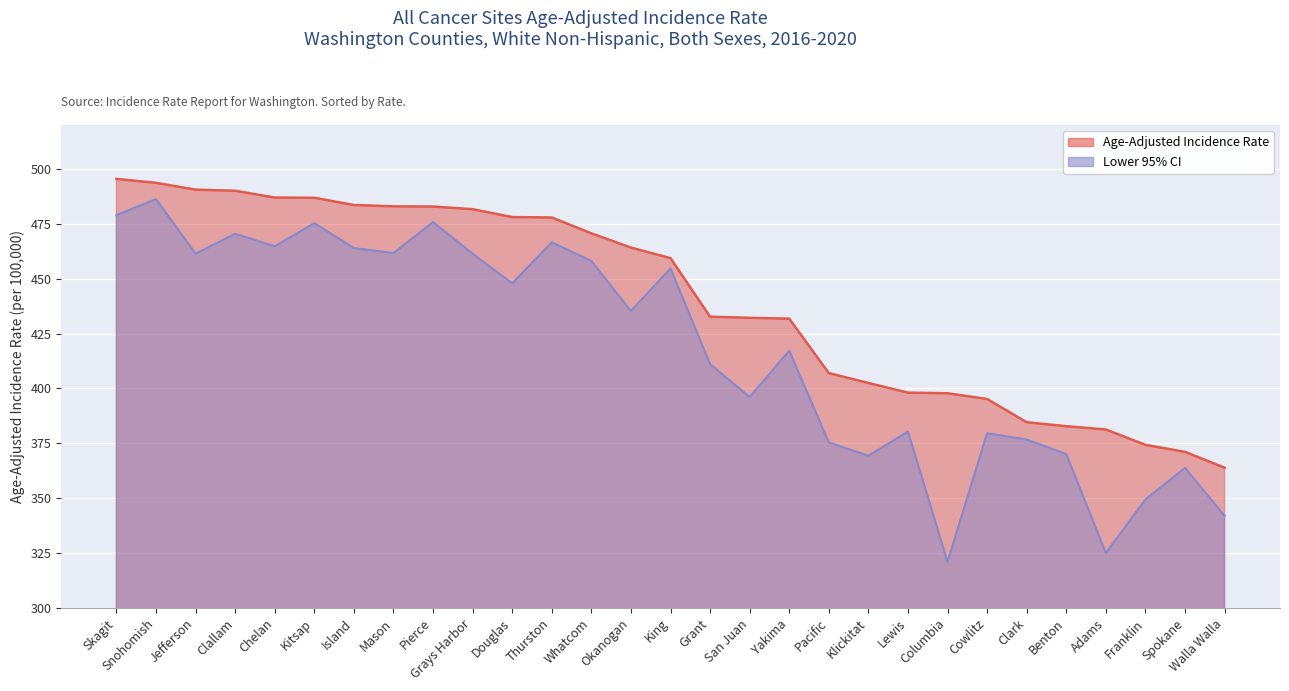

What is the difference between the Lower 95% CI values at Thurston and Clark?

89.9